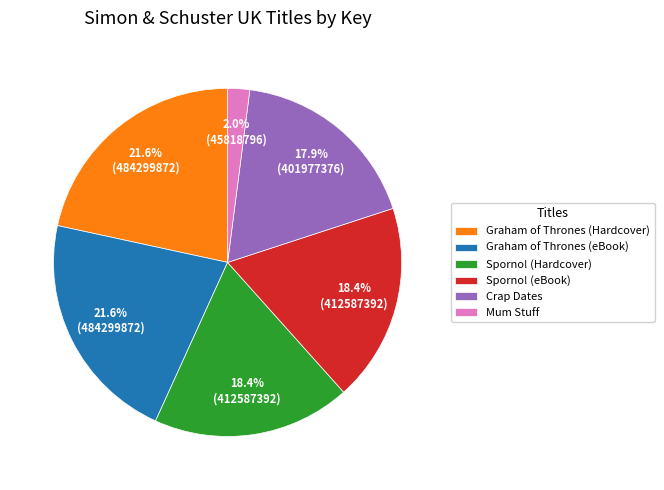

What percentage is the Crap Dates slice, to the nearest percent?

18%